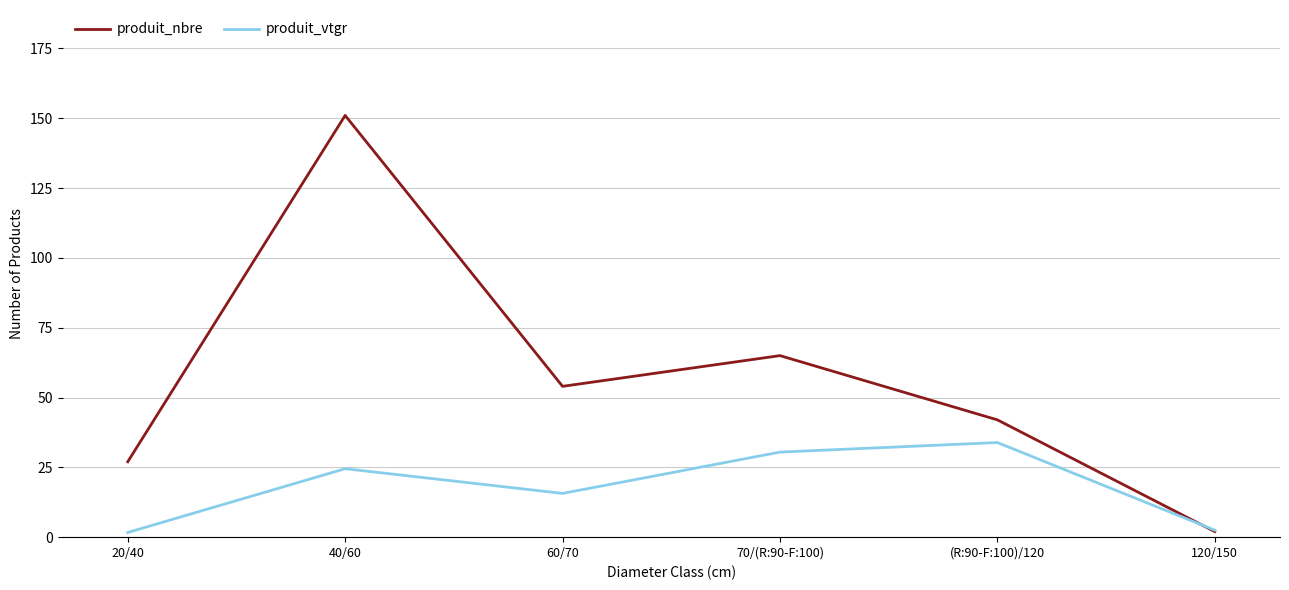

What is the spread (max minus min) of values at 70/(R:90-F:100)?

34.5